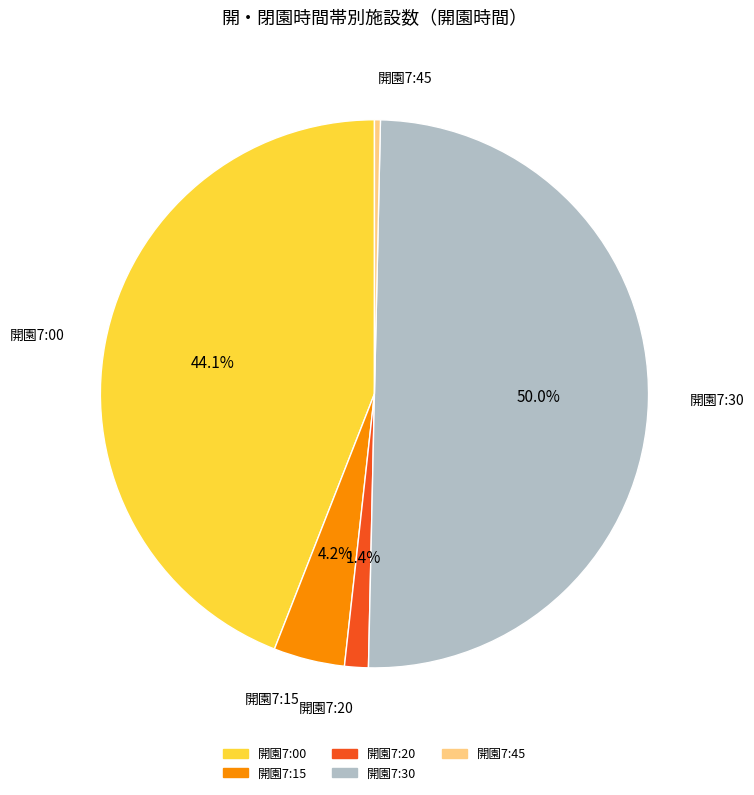

What percentage is the 開園7:20 slice, to the nearest percent?

1%